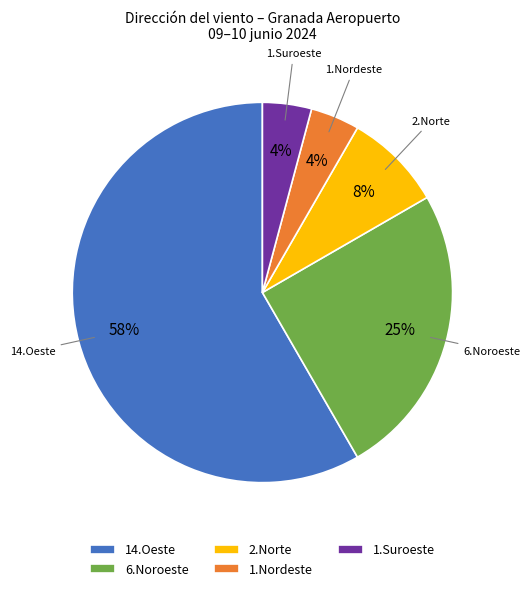

True or false: 14.Oeste accounts for 70% of the total.

False